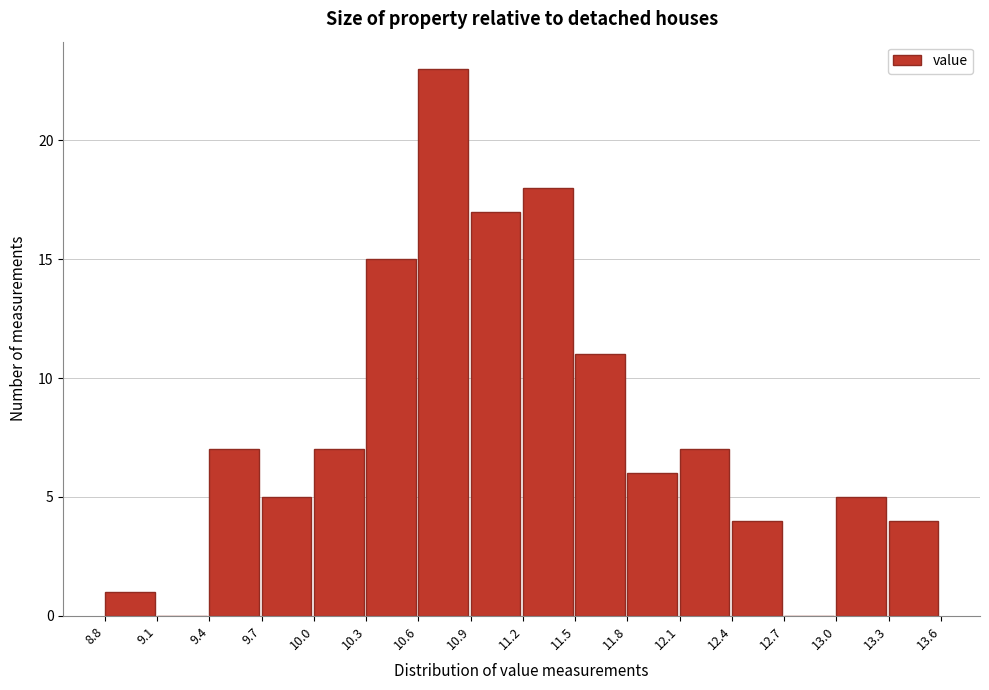

Reading left to right, list every bar in this chart as the range it spans on the x-axis followed by its height. The values are not printed on the chart, so give them approximately, as read against the axis.

8.8 to 9.1: 1
9.1 to 9.4: 0
9.4 to 9.7: 7
9.7 to 10.0: 5
10.0 to 10.3: 7
10.3 to 10.6: 15
10.6 to 10.9: 23
10.9 to 11.2: 17
11.2 to 11.5: 18
11.5 to 11.8: 11
11.8 to 12.1: 6
12.1 to 12.4: 7
12.4 to 12.7: 4
12.7 to 13.0: 0
13.0 to 13.3: 5
13.3 to 13.6: 4